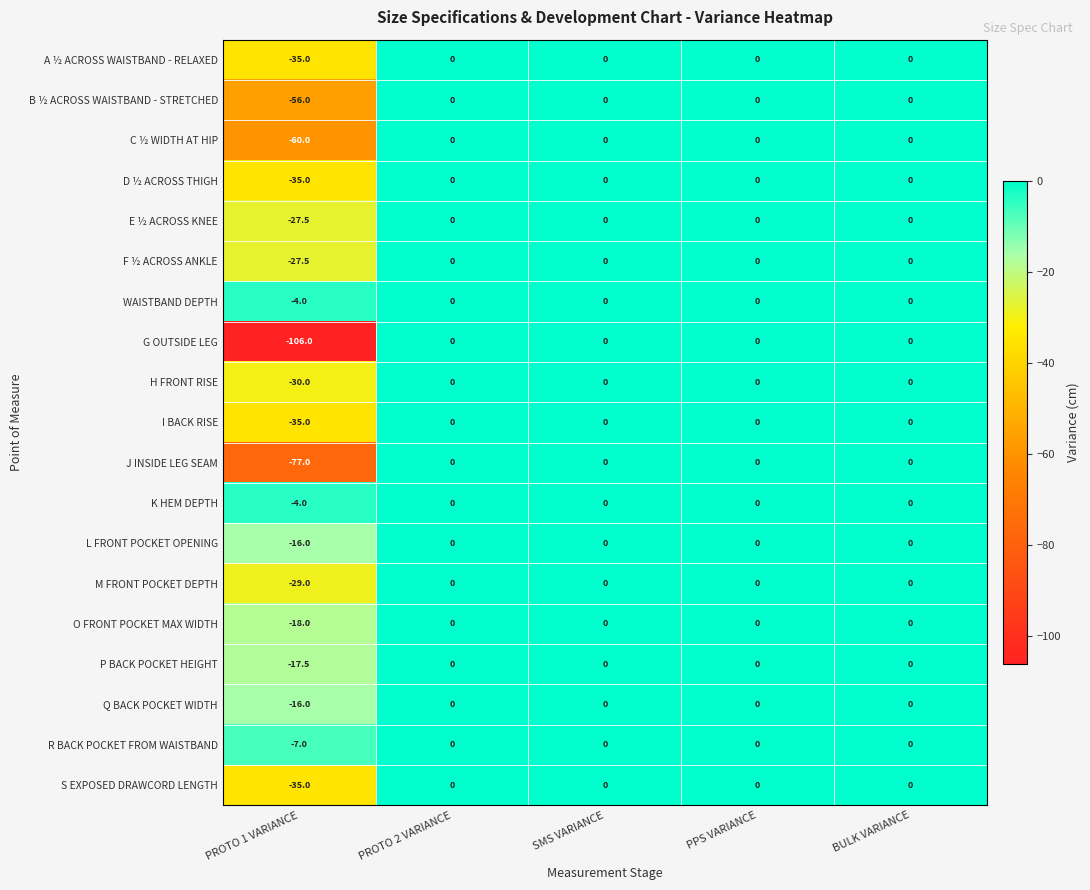

The value of I BACK RISE at SMS VARIANCE is 0.0. True or false?

True